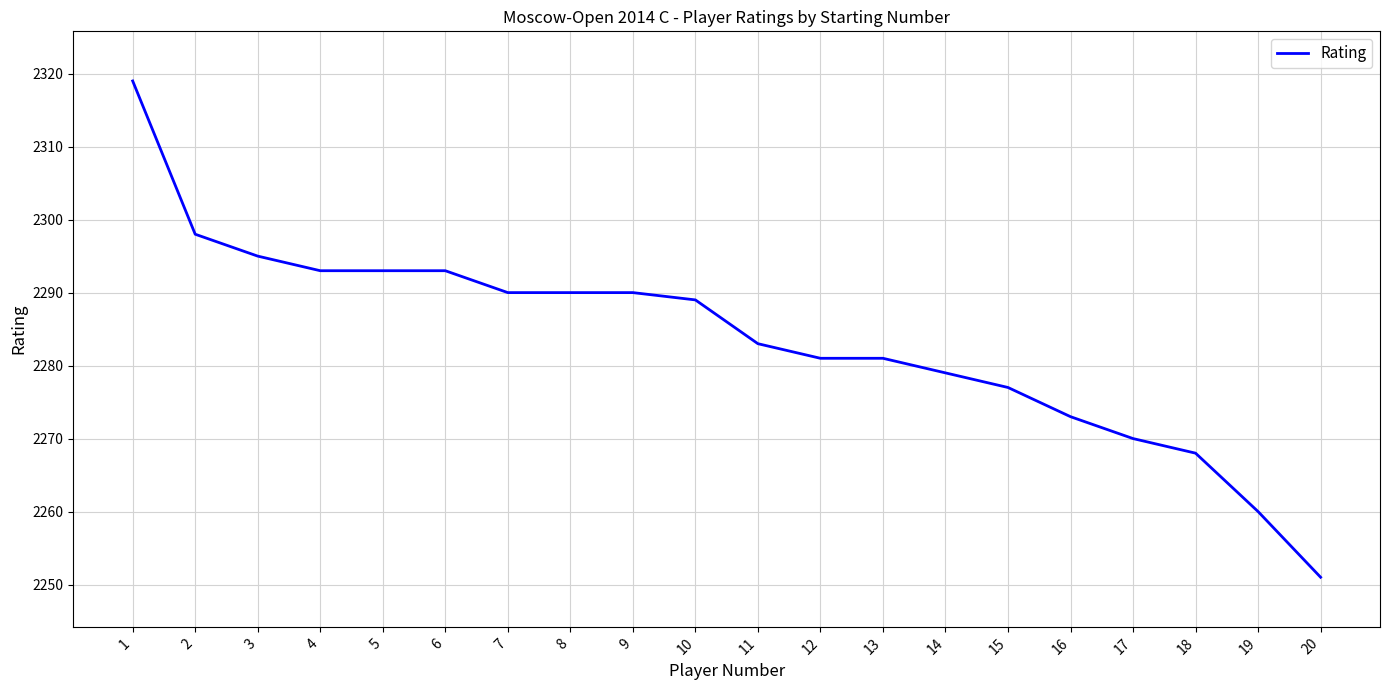

Does the chart have visible grid lines?

Yes